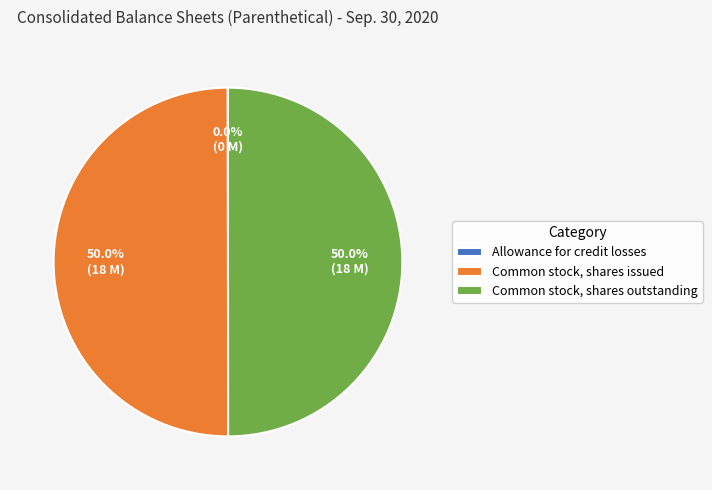

To the nearest percent, what percentage of the pie is Common stock, shares outstanding?

50%